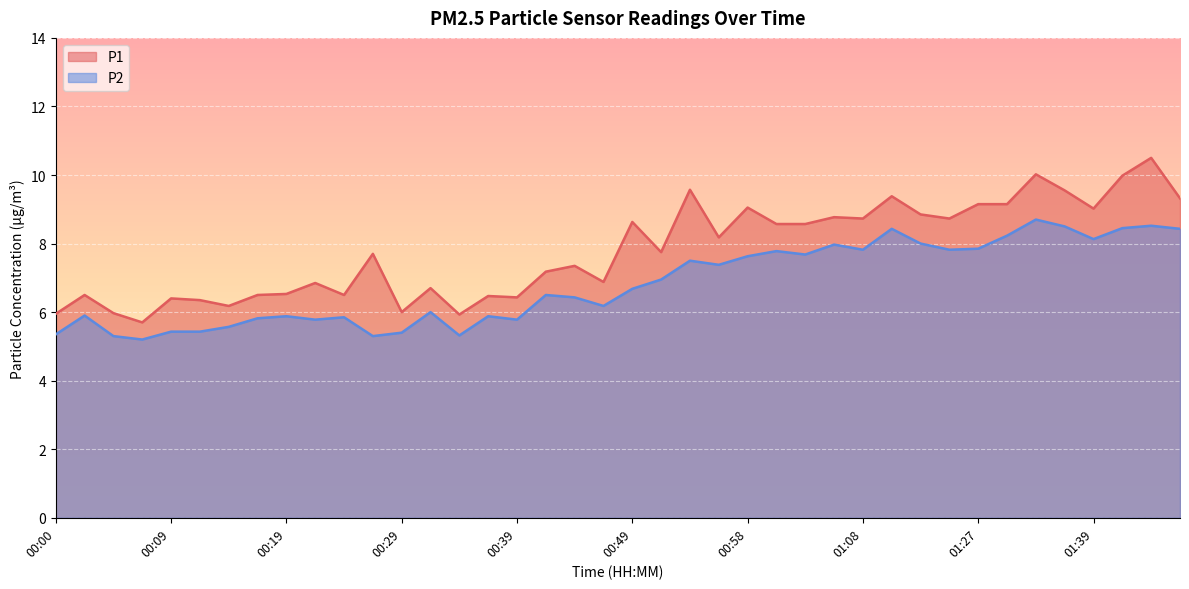

True or false: P2 and P1 cross at least once.

False